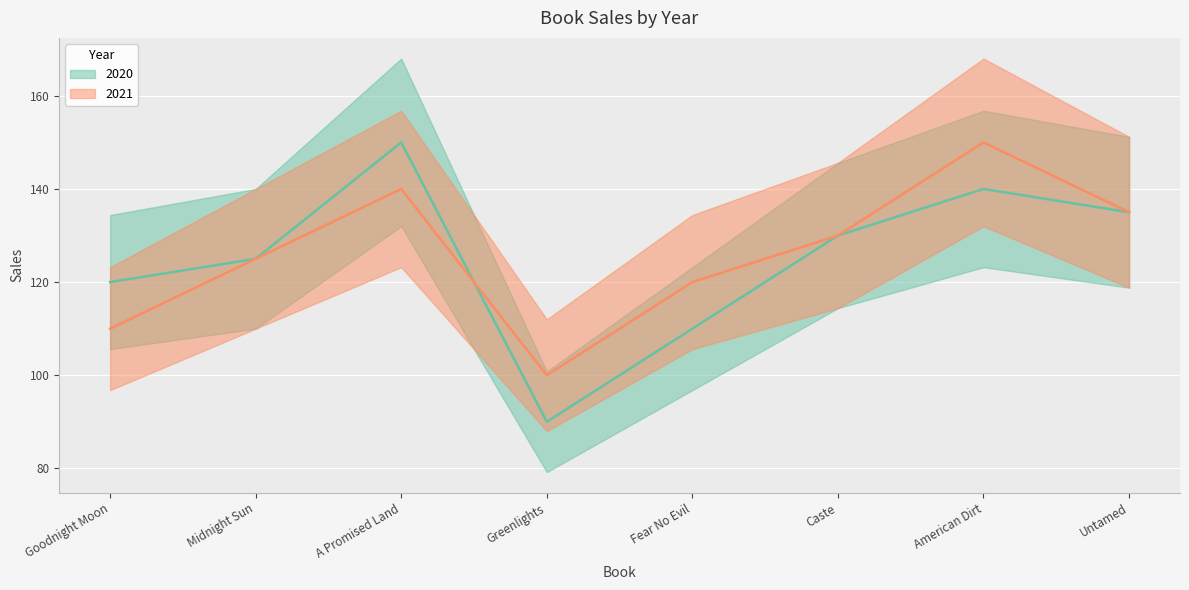

Rank the series at Goodnight Moon from highest to lowest value.

2020, 2021